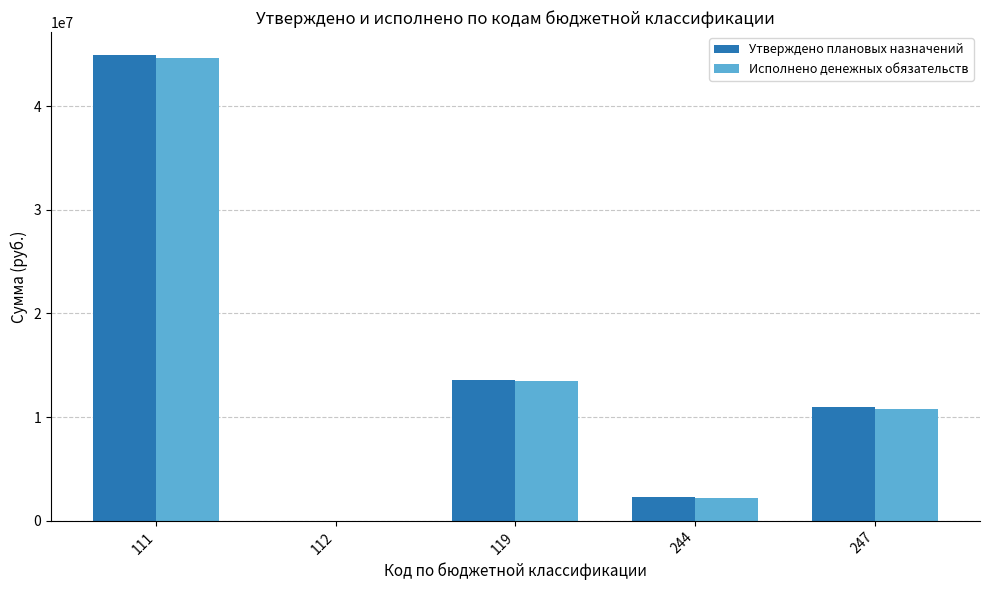

What is the sum of all Исполнено денежных обязательств values?

71061740.8